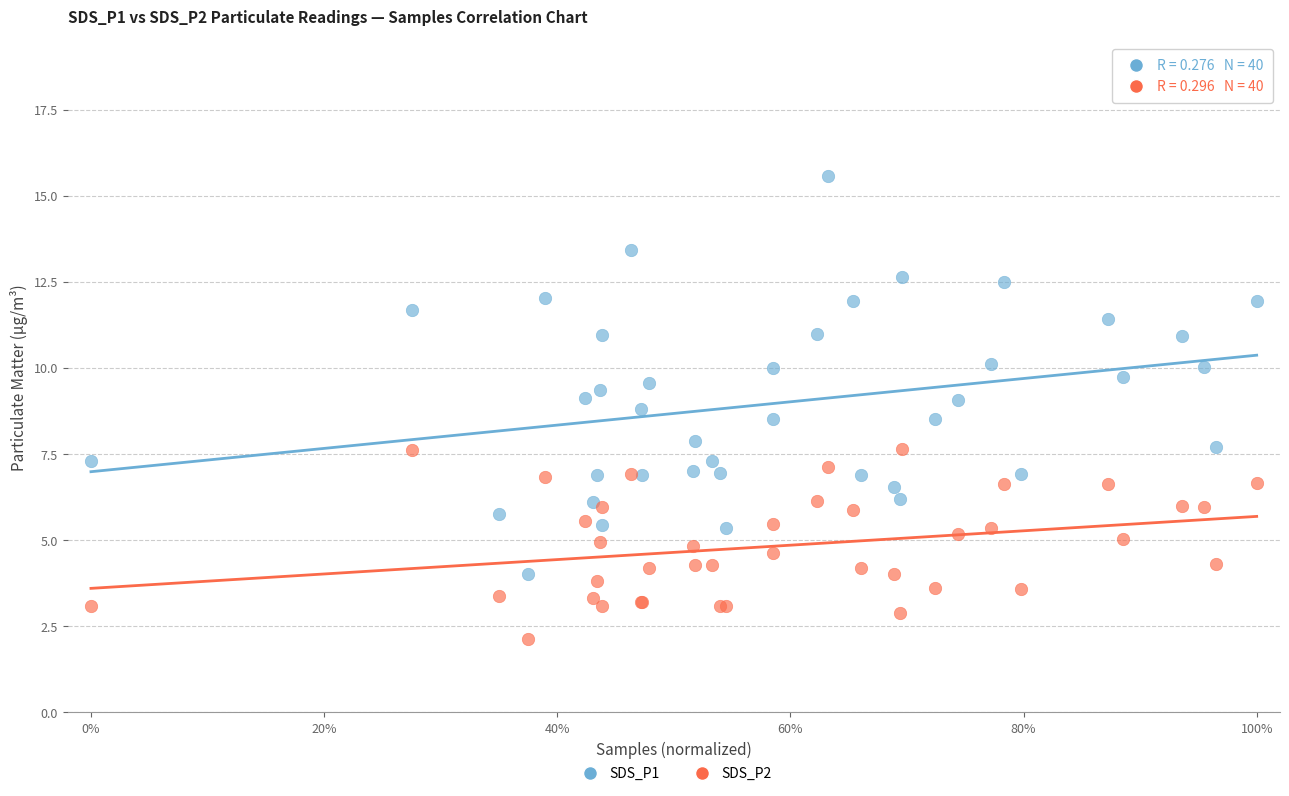

Which series has the widest spread of Y values?

SDS_P1